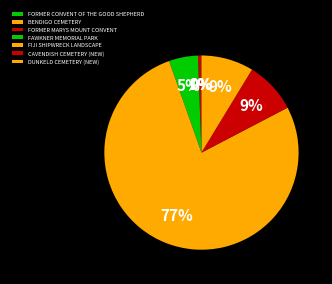

The FIJI SHIPWRECK LANDSCAPE slice represents 84% of the pie. True or false?

False